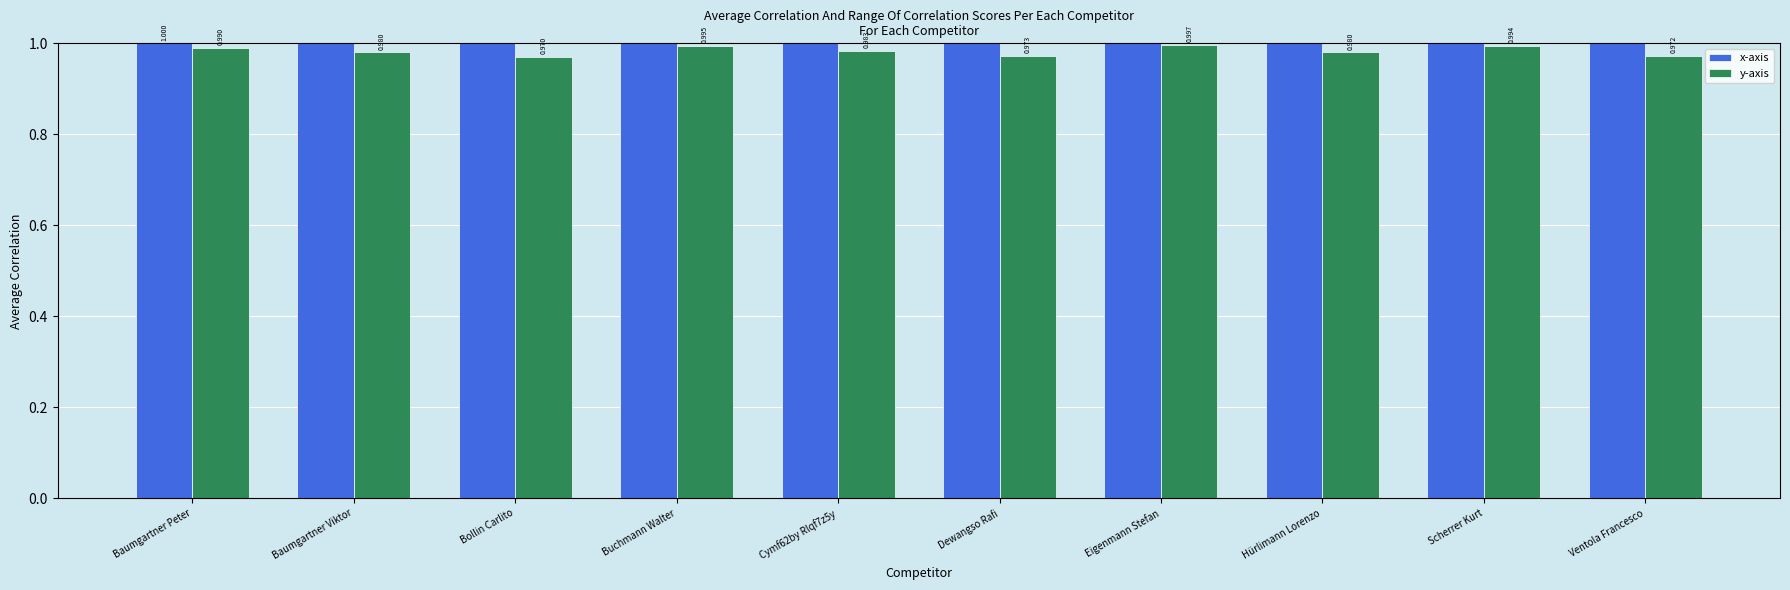

What is the approximate value of y-axis at Eigenmann Stefan?

1.0